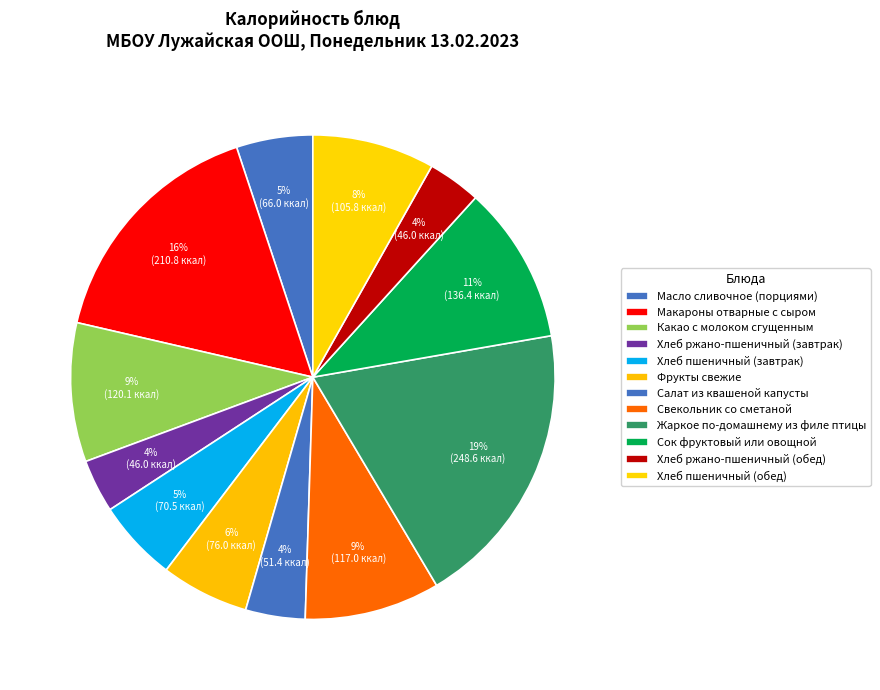

Is there any slice that represents more than half of the pie?

No